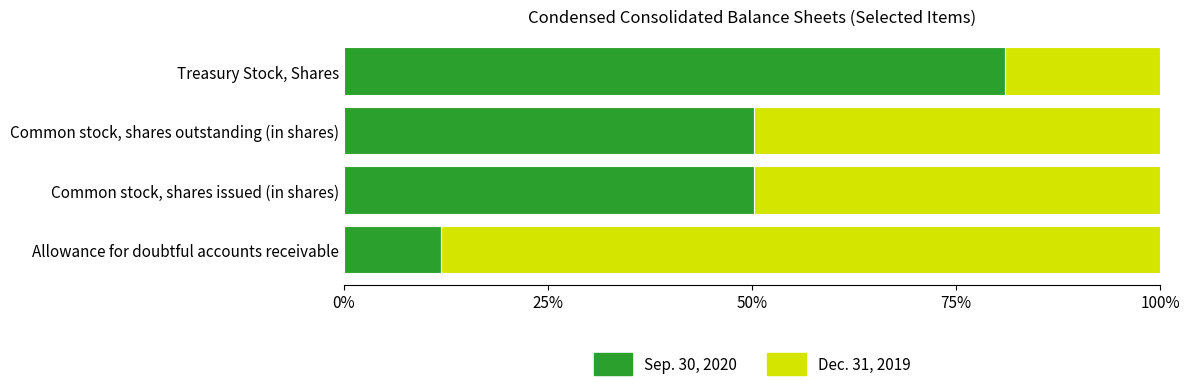

What is the highest value of the Sep. 30, 2020 series?

80.9